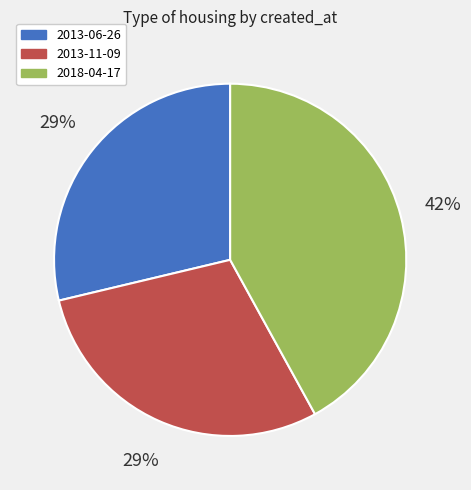

Combined, do 2013-06-26 and 2013-11-09 account for over 50%?

Yes